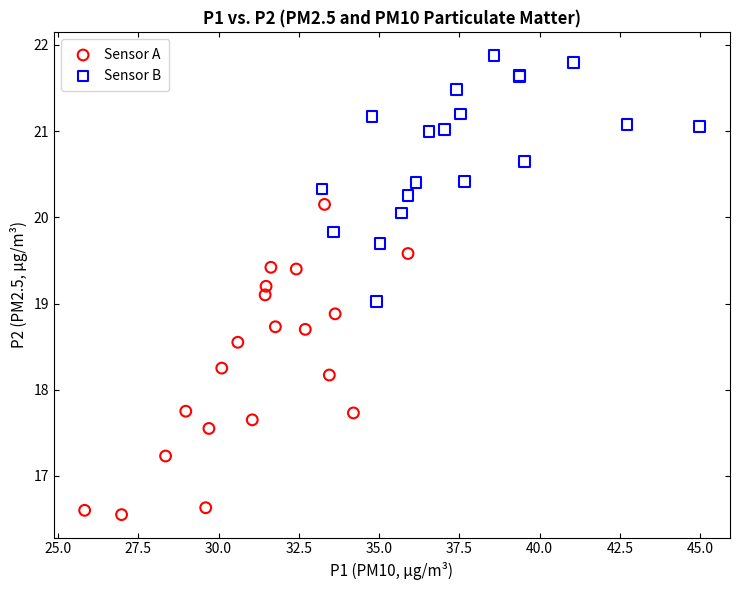

Which series contains the lowest Y value?

Sensor A